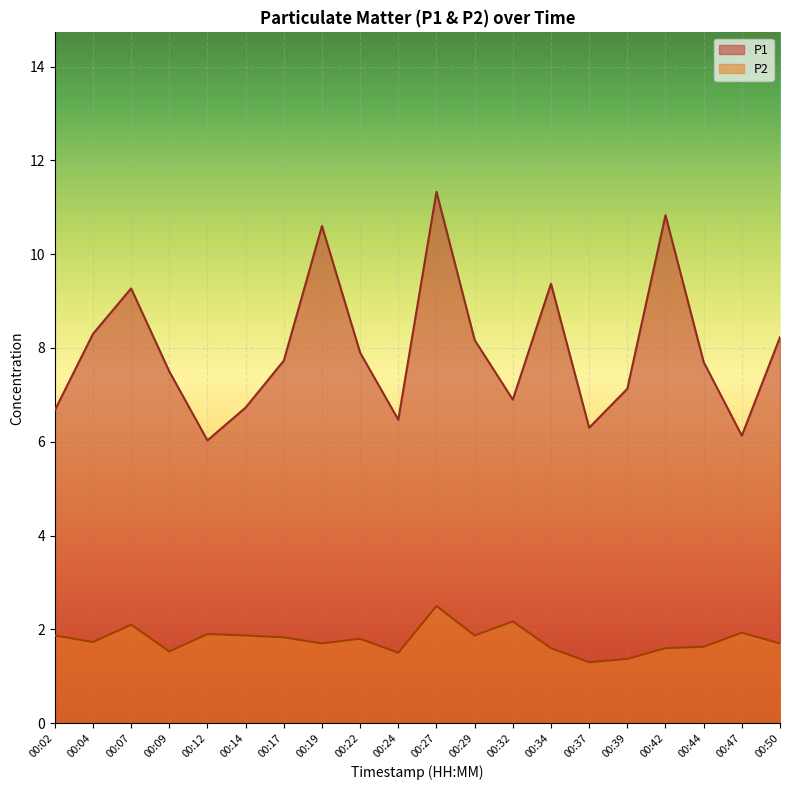

In P2, how many points are lower than both neighbors (excluding endpoints)?

6